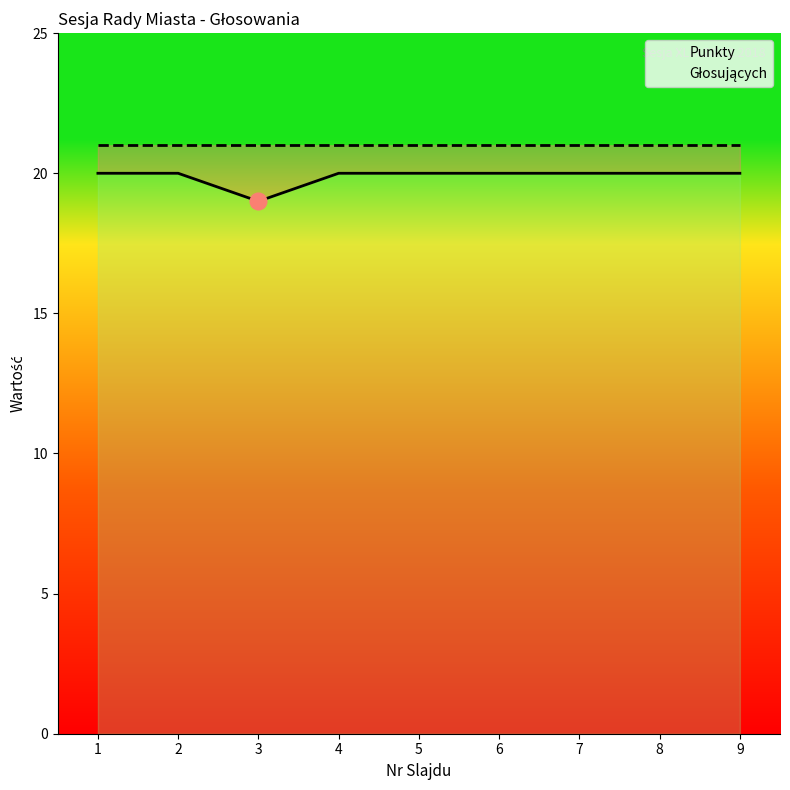

What is the value of the Głosujących point at the 5th from the left?

21